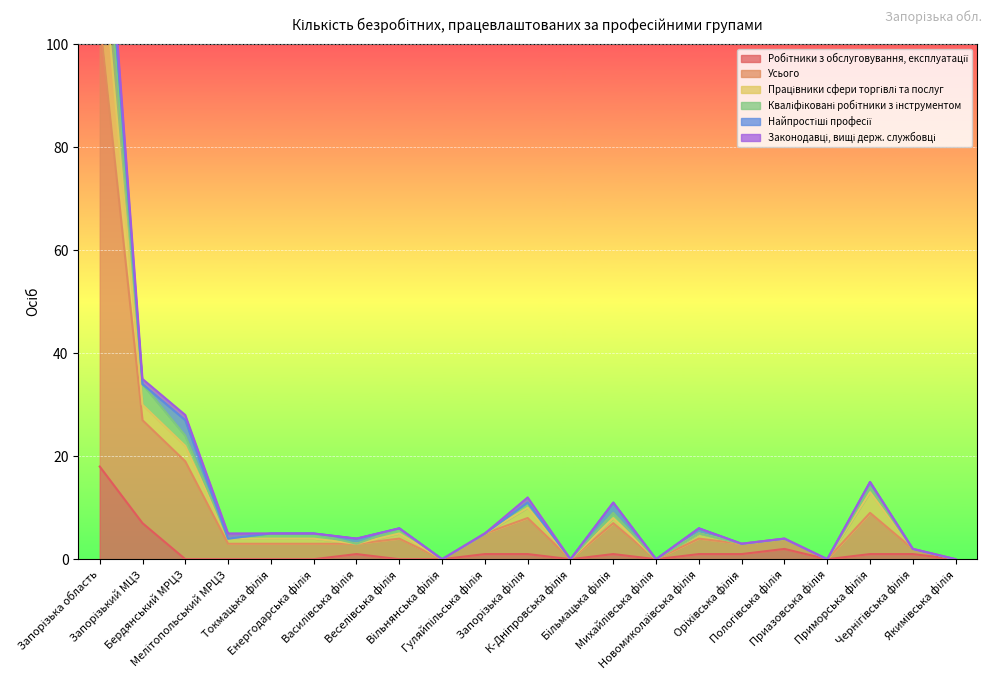

What is the difference between the maximum and second lowest values in the Робітники з обслуговування, експлуатації series?

18